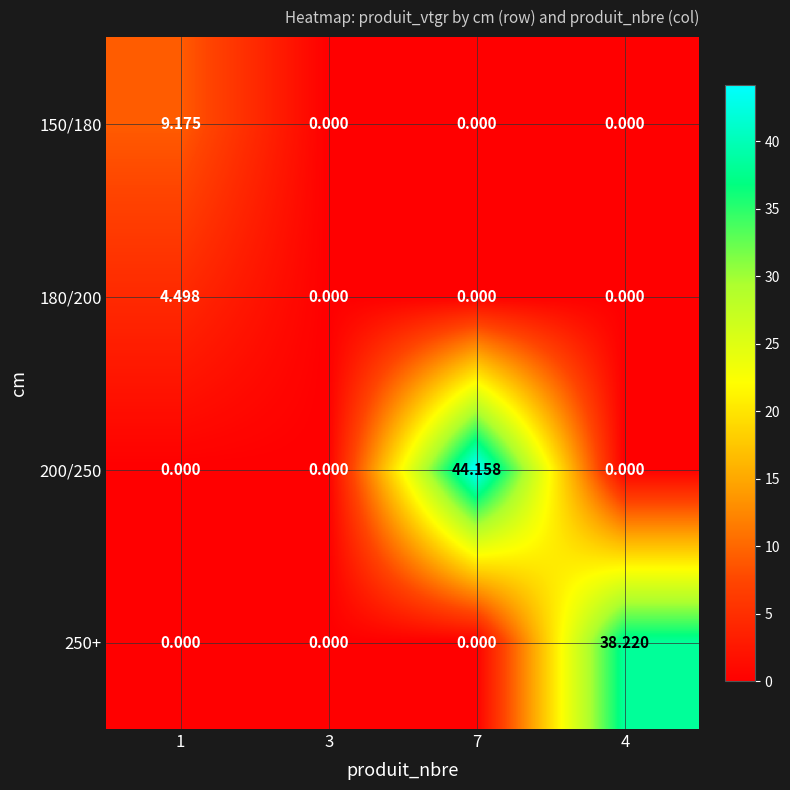

How many categories are shown in the chart?

4